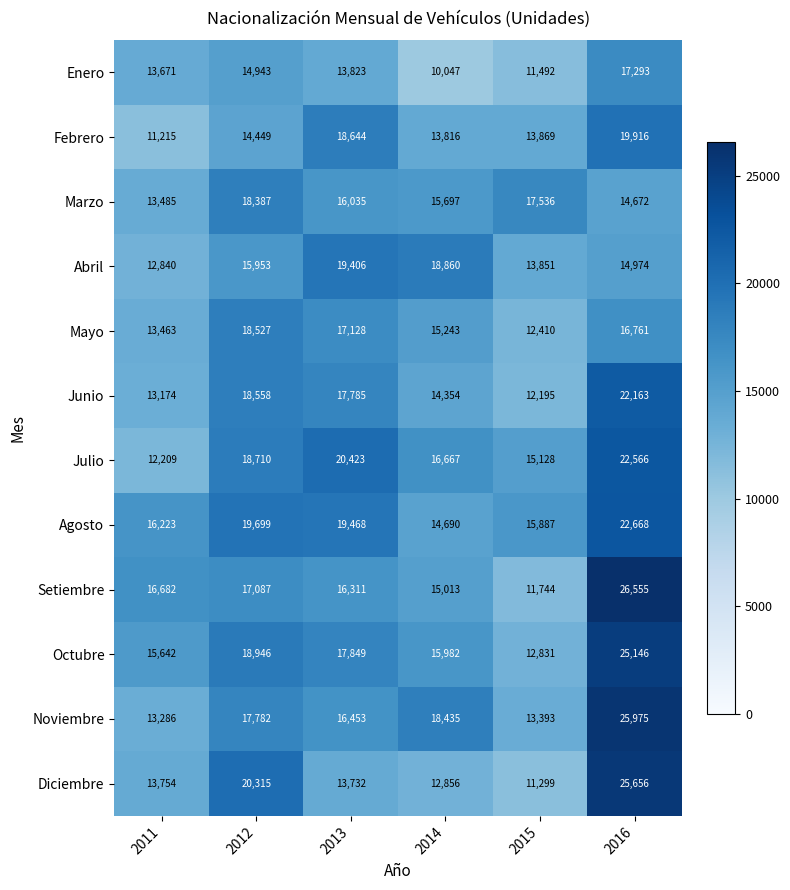

Between 2012 and 2014, which series saw the biggest shift?

Diciembre